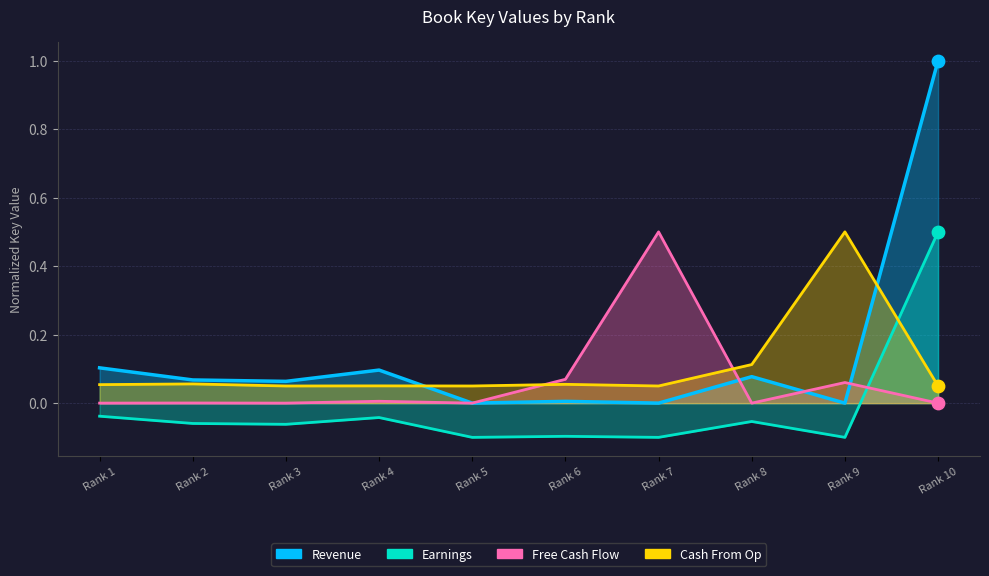

What is the total value across all series at Rank 4?

0.1